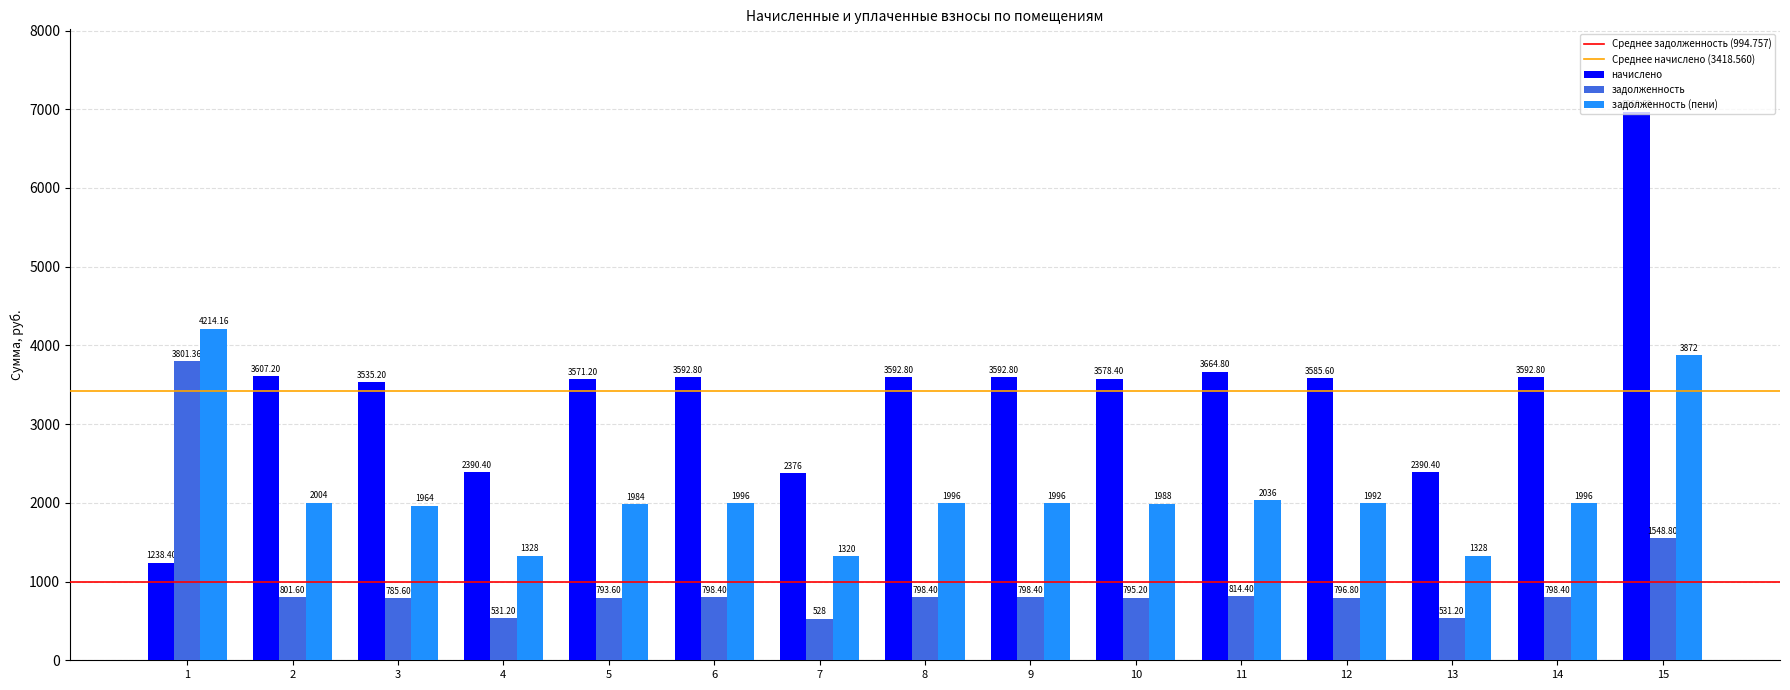

Which series has the largest total across all categories?

начислено